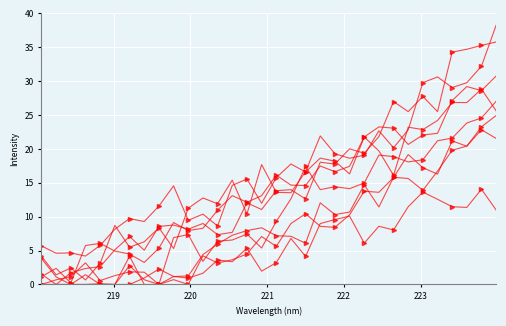

The chart shows a value of 35.8 at 223.9802. True or false?

True